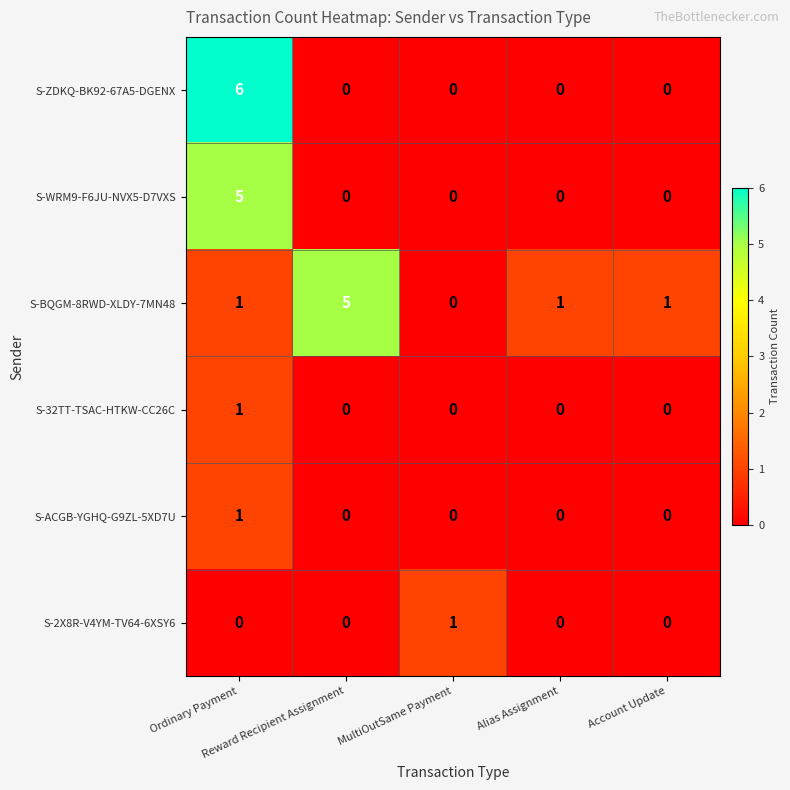

Count the S-ACGB-YGHQ-G9ZL-5XD7U values in the range 0 to 1.

5